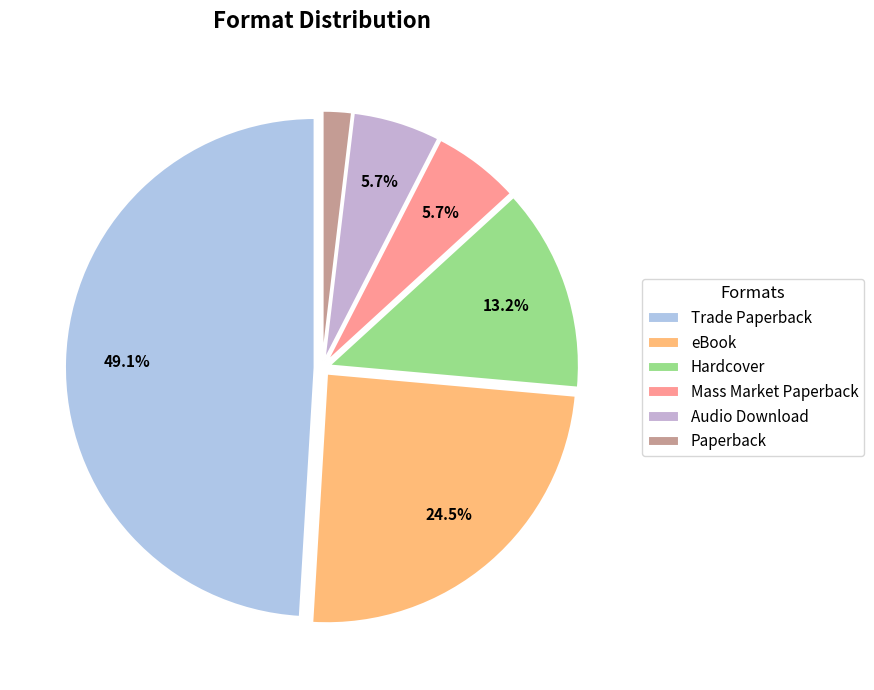

True or false: Mass Market Paperback accounts for 6% of the total.

True